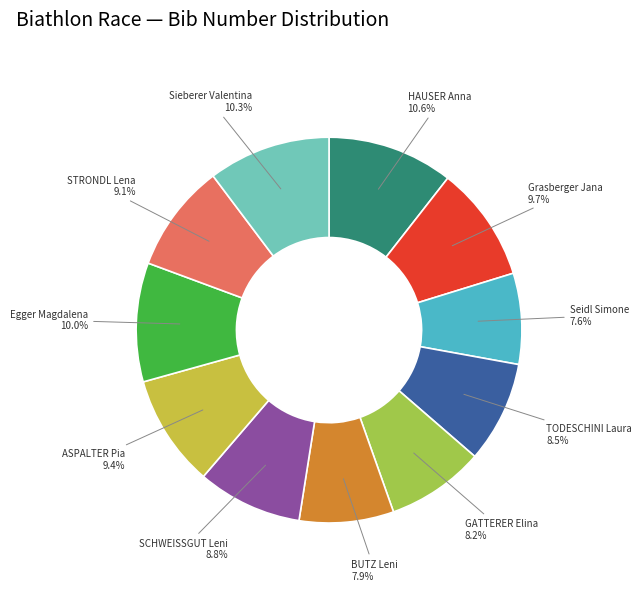

Which has a higher value, HAUSER Anna or STRONDL Lena?

HAUSER Anna